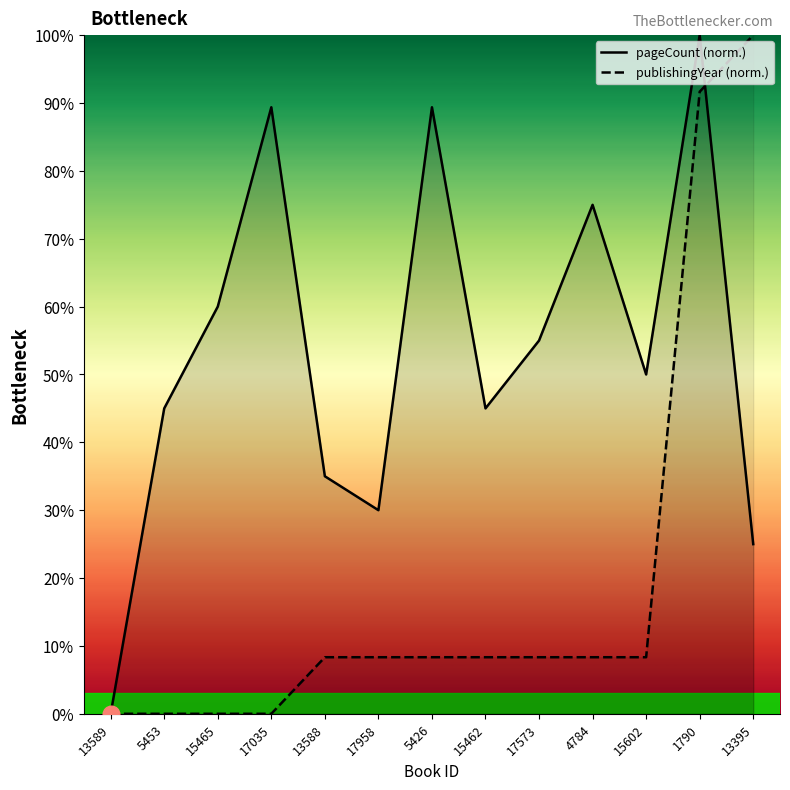

Between 15465 and 17035, which is larger?

17035